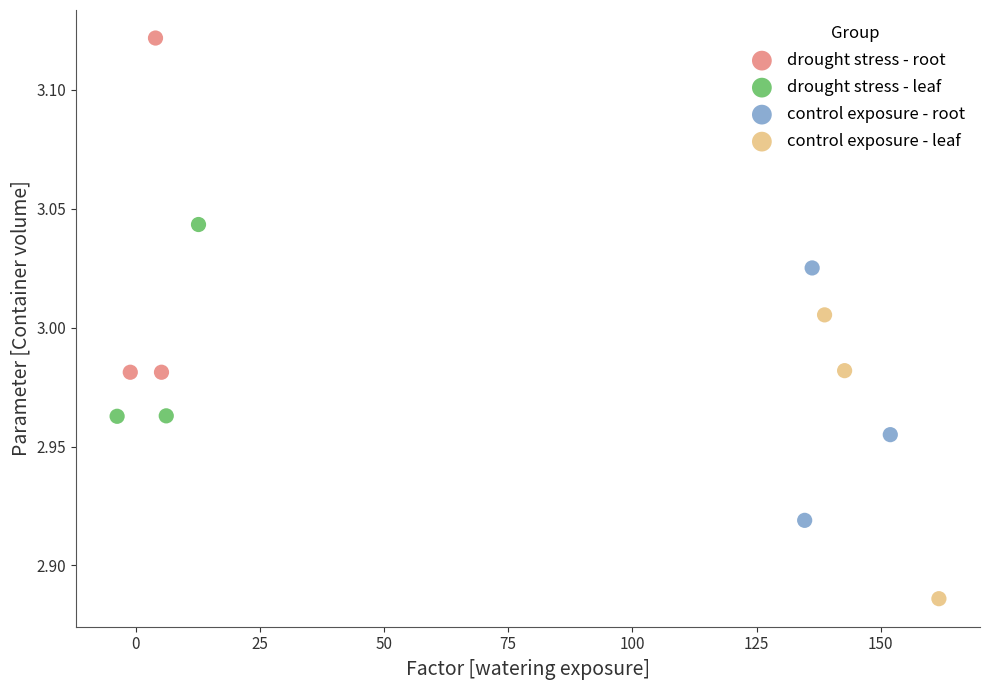

What are all the series names shown in the legend?

drought stress - root, drought stress - leaf, control exposure - root, control exposure - leaf